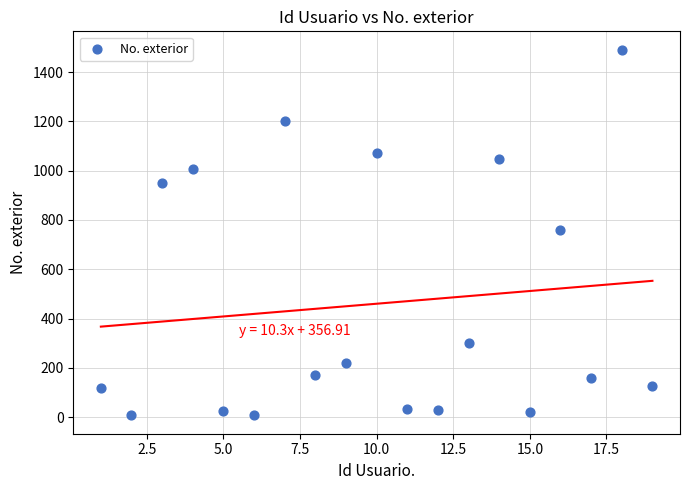

What is the range of X values (max minus min)?

18